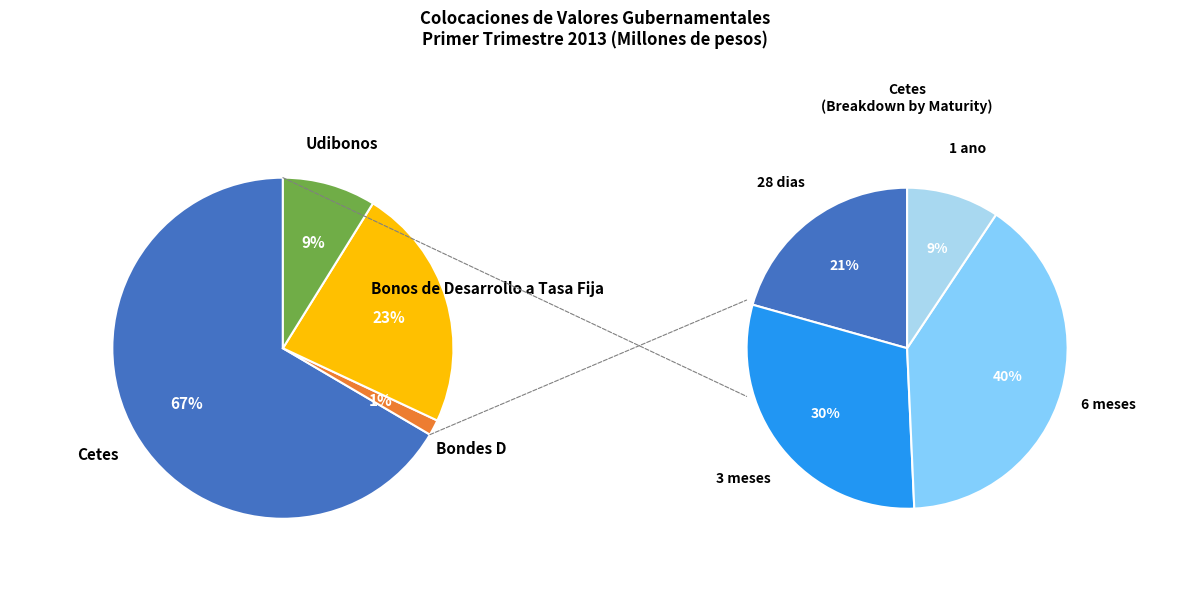

Rank the categories by value from lowest to highest.

Bondes D, Udibonos, Bonos de Desarrollo a Tasa Fija, Cetes